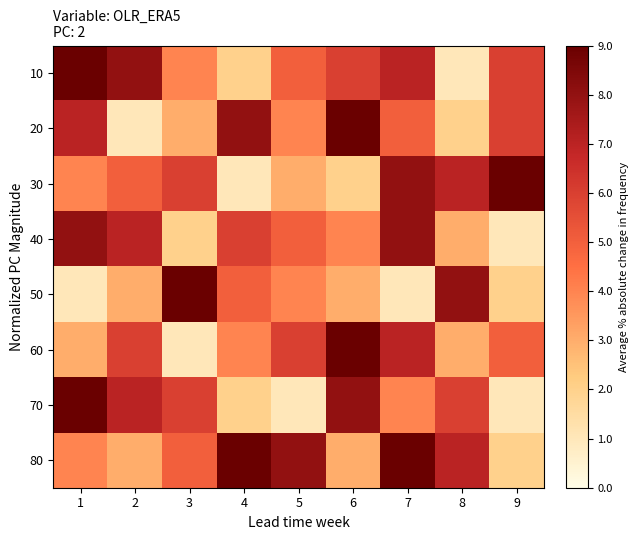

What is the smallest value displayed?

1